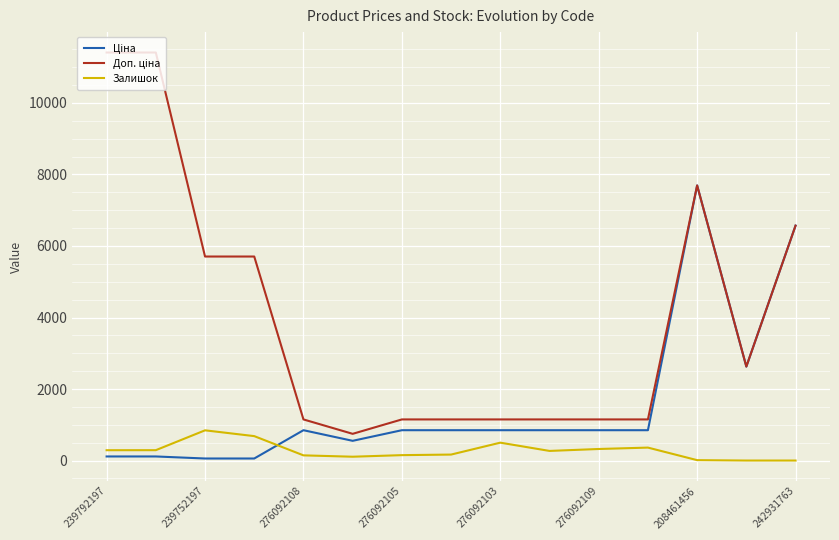

How many lines are shown in the chart?

3